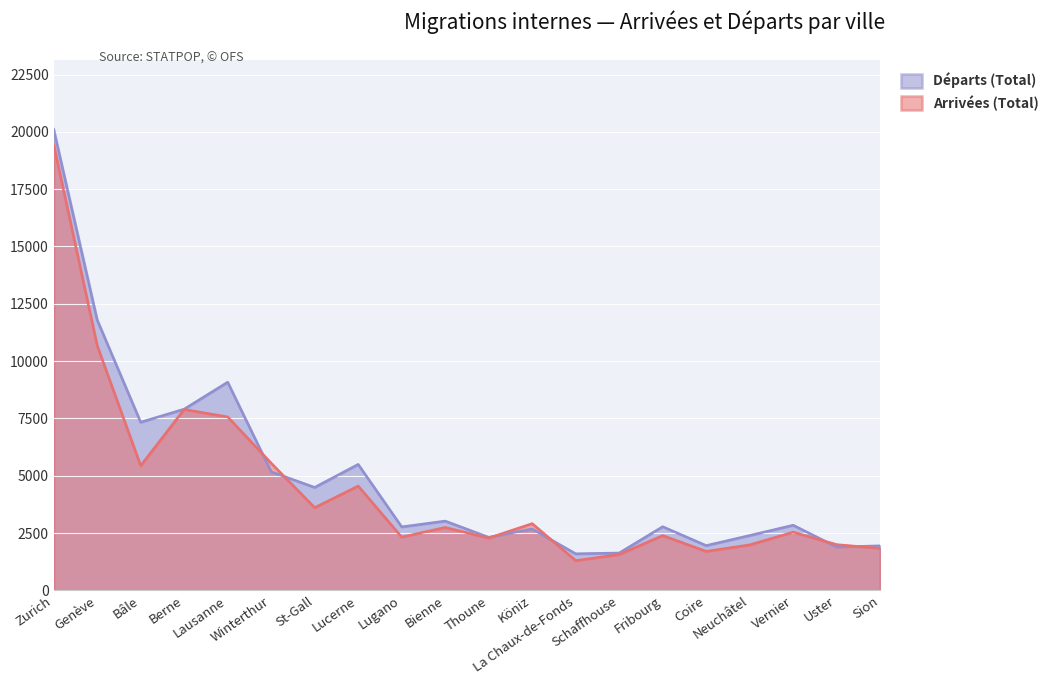

What is the label of the 17th point from the left?

Neuchâtel